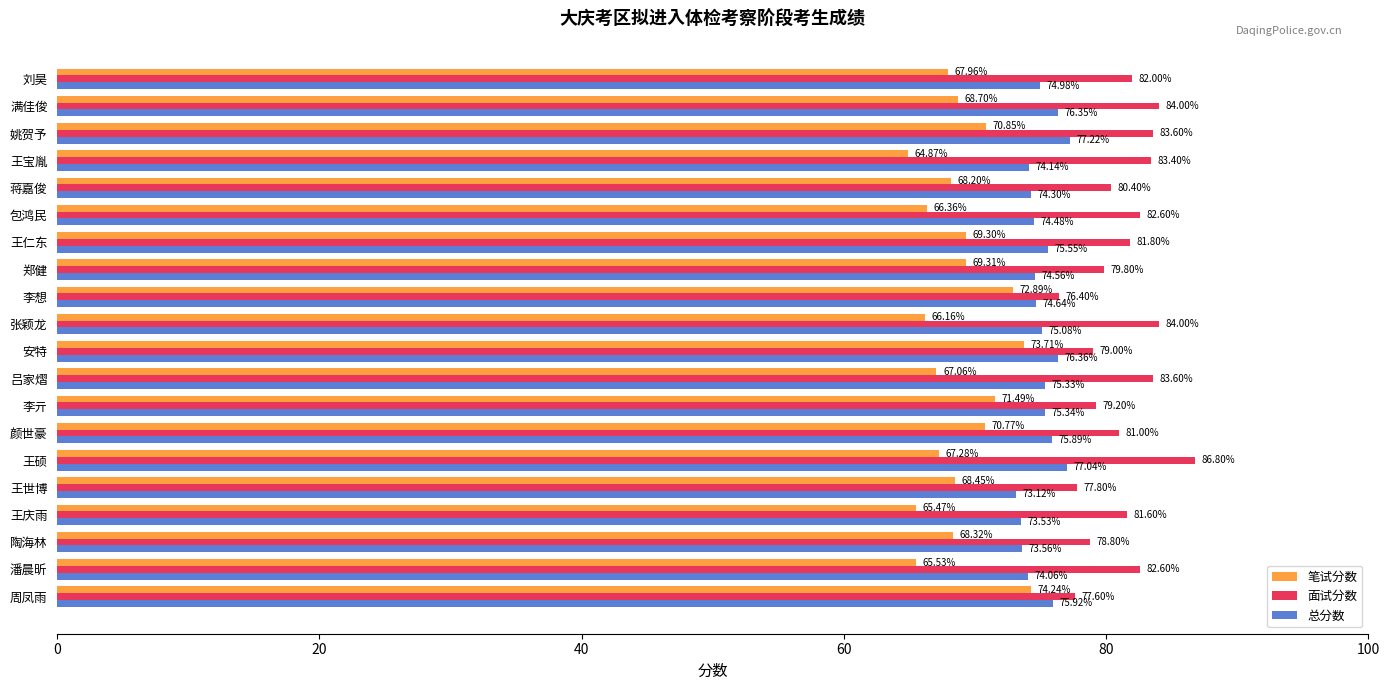

What is the difference between the second highest and minimum values in the 面试分数 series?

7.6